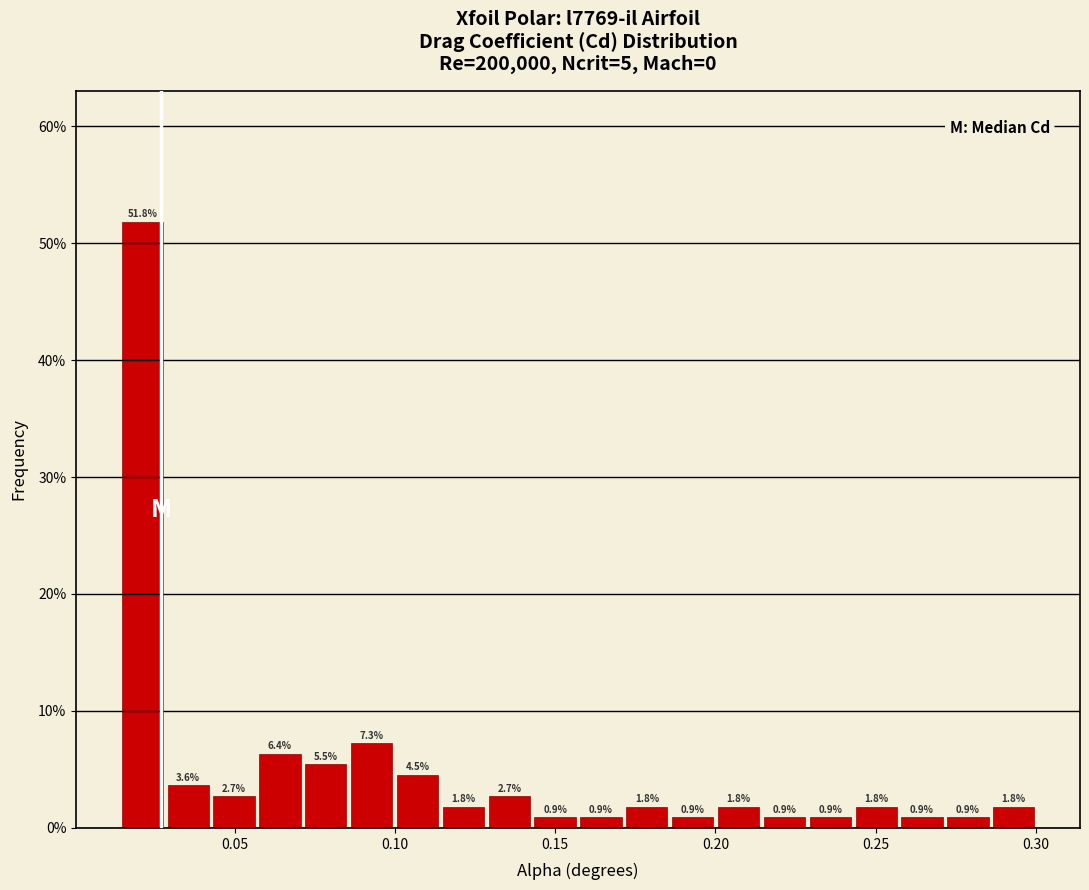

Read against the x-axis, roughly where is the centre of the tallest bar?

0.020